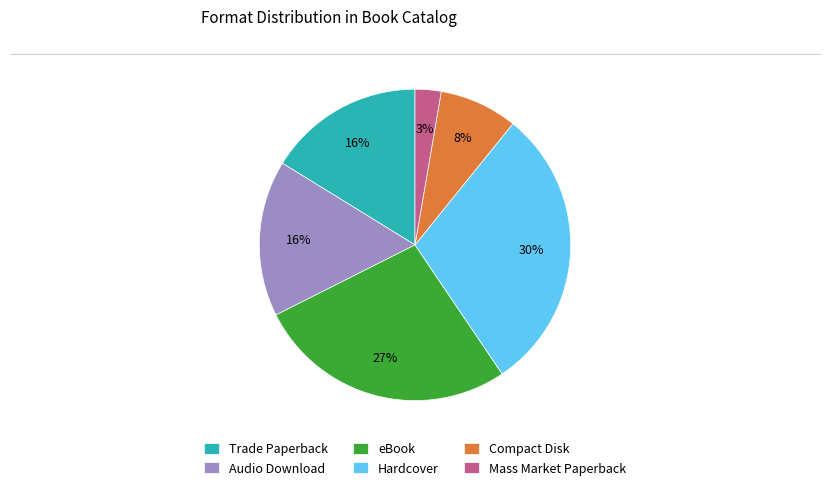

To the nearest percent, what is the combined percentage of eBook and Mass Market Paperback?

30%